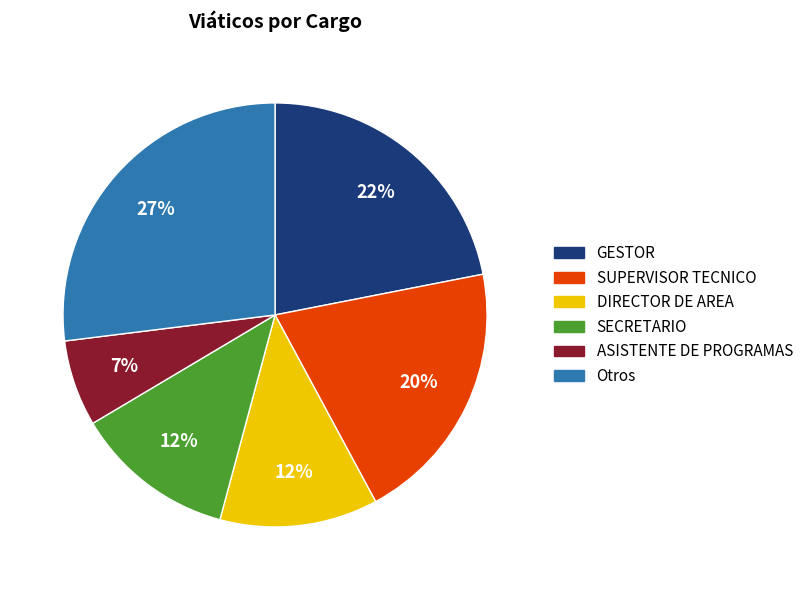

To the nearest percent, what is the difference between the largest and smallest slice percentages?

20%